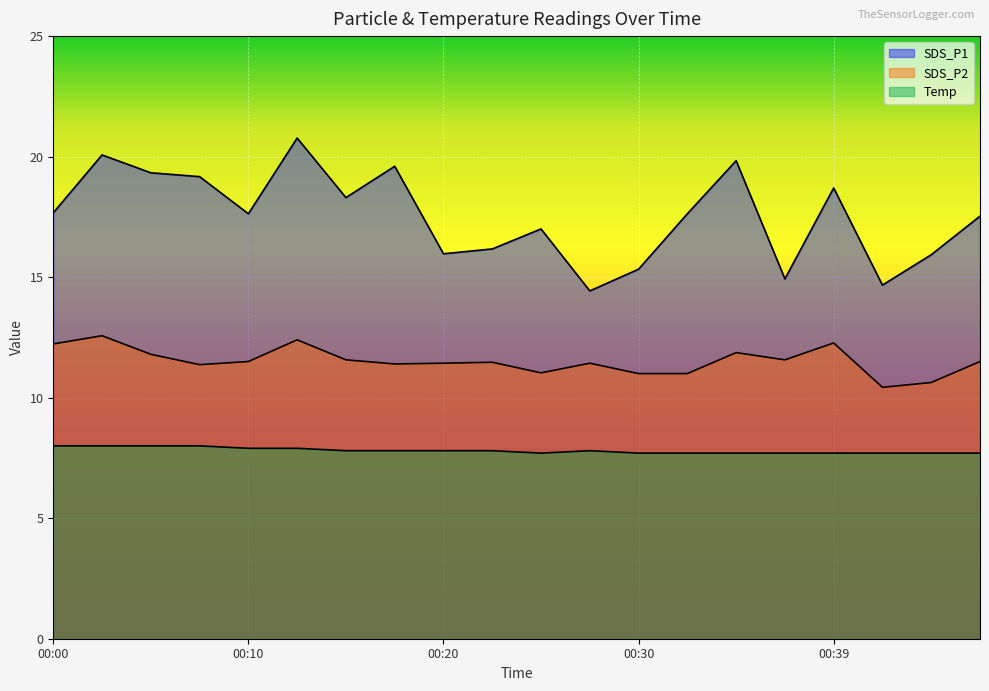

What is the difference between the maximum and minimum values in the SDS_P1 series?

6.3